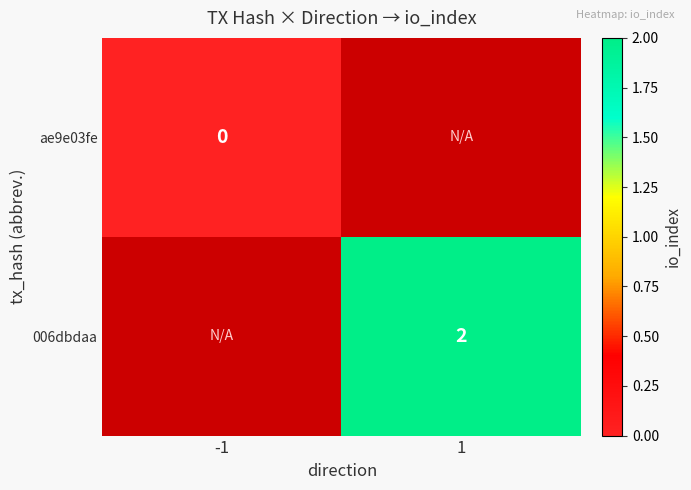

What is the maximum value shown in the chart?

2.0